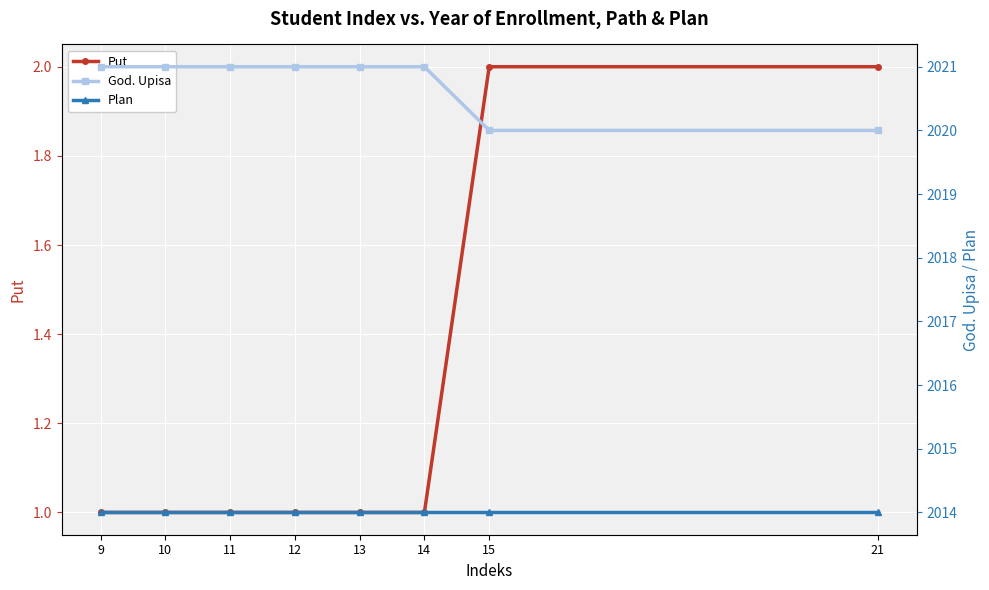

True or false: Plan has more than 1 points higher than both neighbors.

False